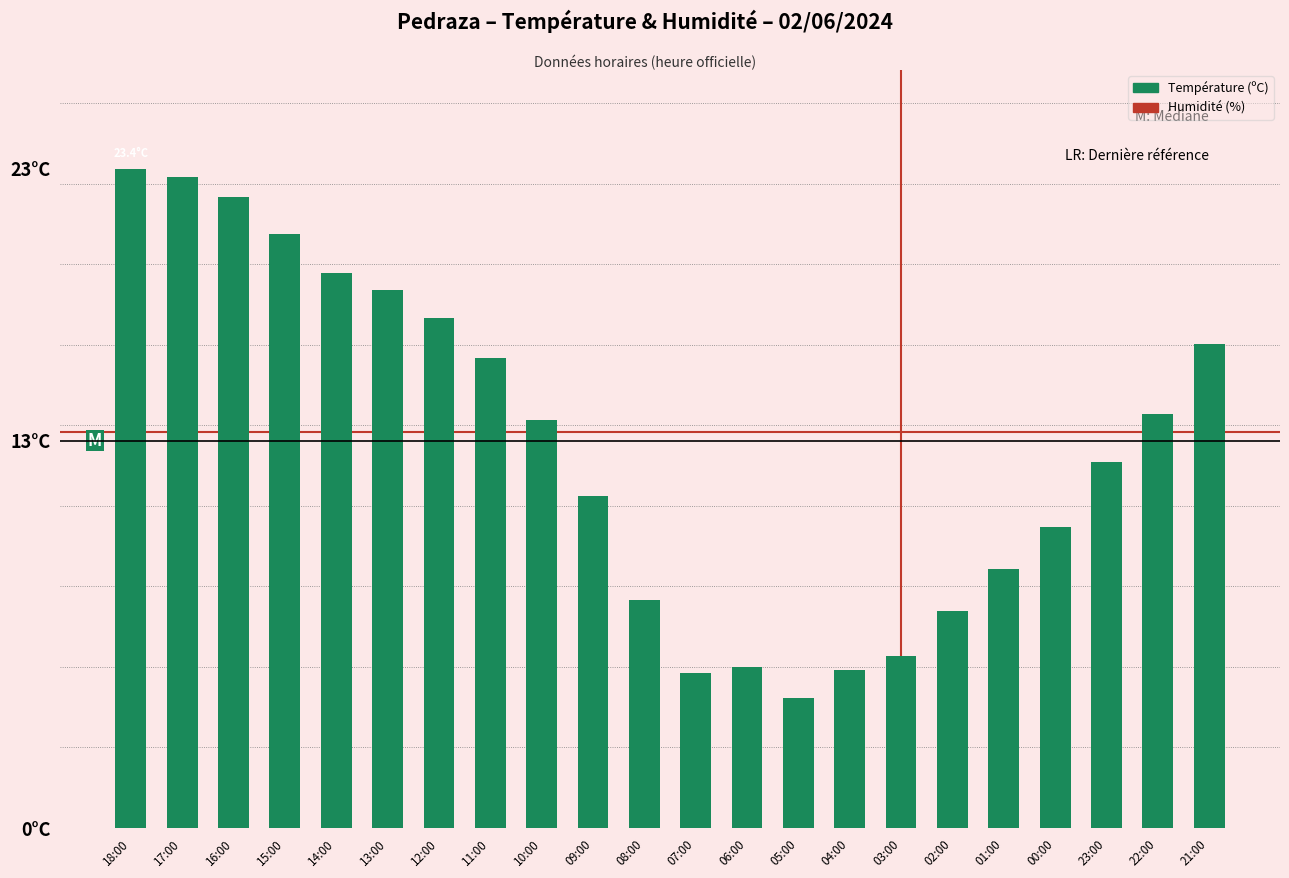

Is it true that the value at 10:00 is 14.5?

True